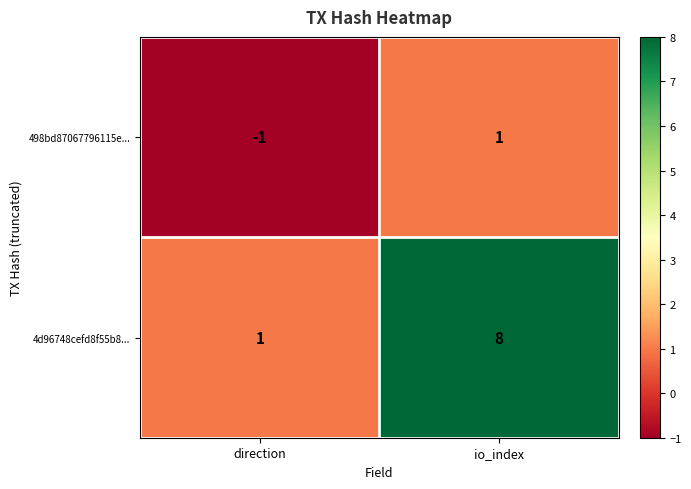

Count the number of categories in the chart.

2